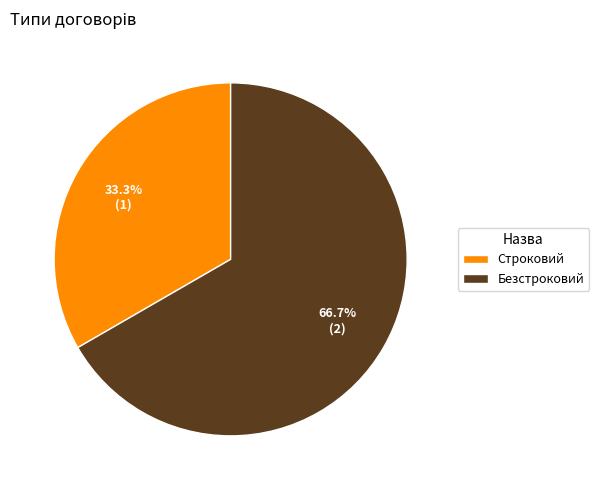

Between Строковий and Безстроковий, which is larger?

Безстроковий